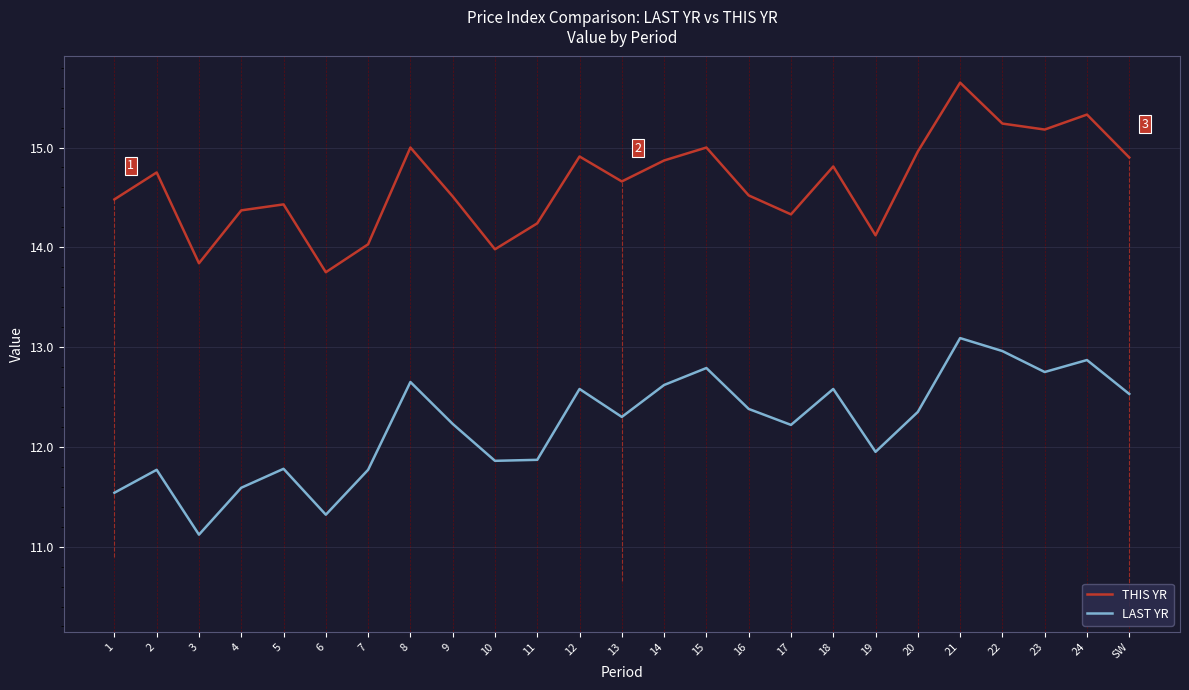

Rank the series at 19 from highest to lowest value.

THIS YR, LAST YR